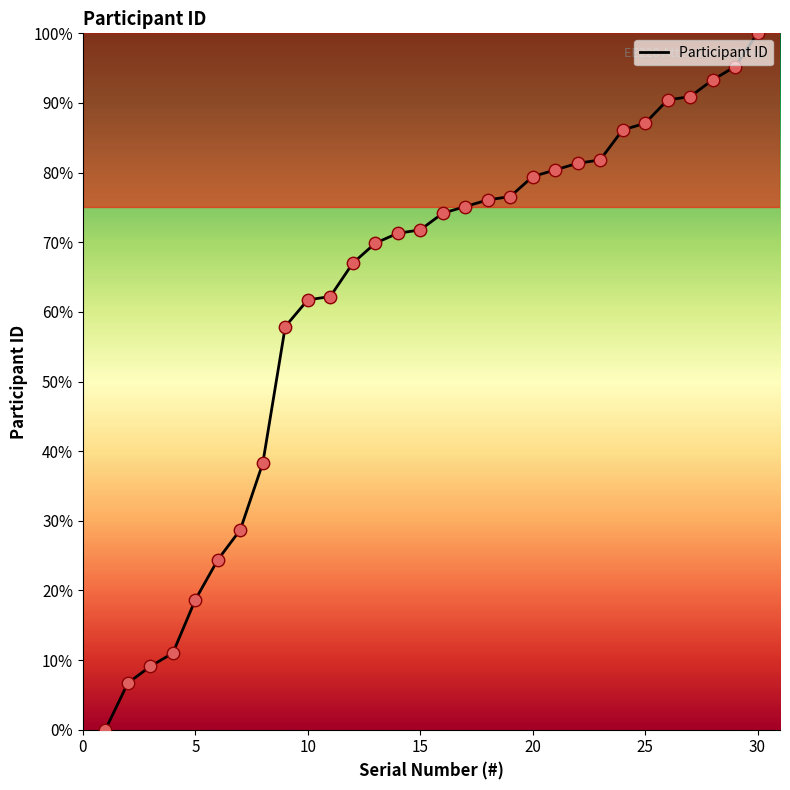

What is the difference between the maximum and minimum values?

100.0